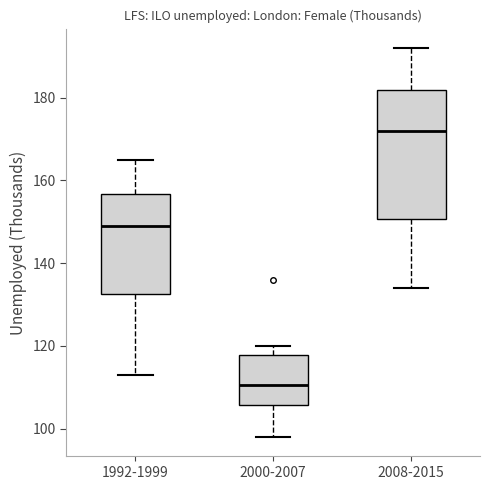

Comparing the boxes themselves (not the whiskers), which one is the tallest?

2008-2015